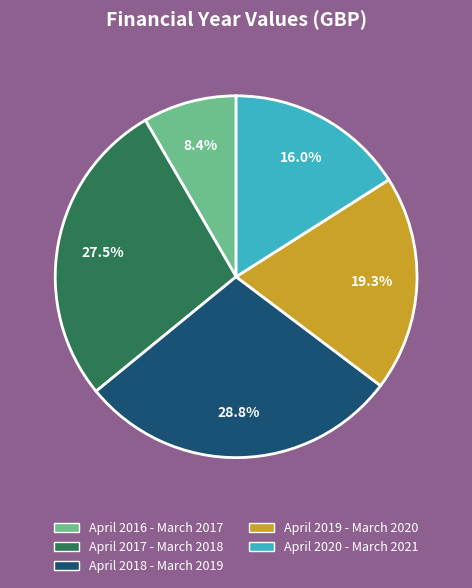

The April 2018 - March 2019 slice represents 23% of the pie. True or false?

False